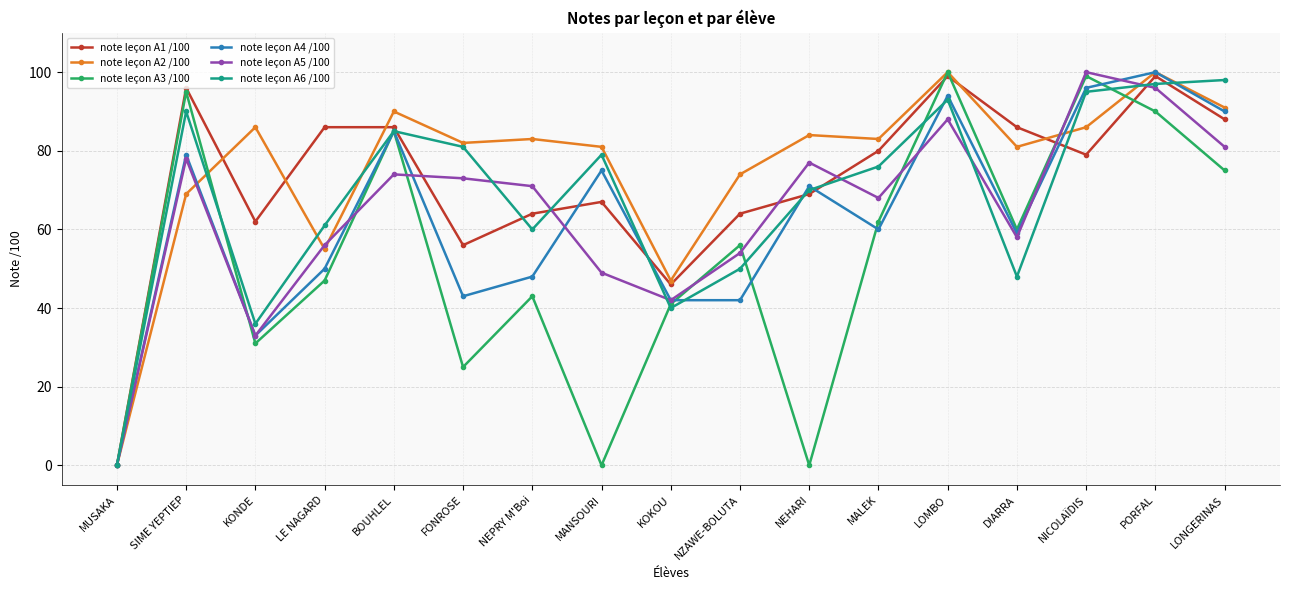

What is the spread (max minus min) of values at MALEK?

23